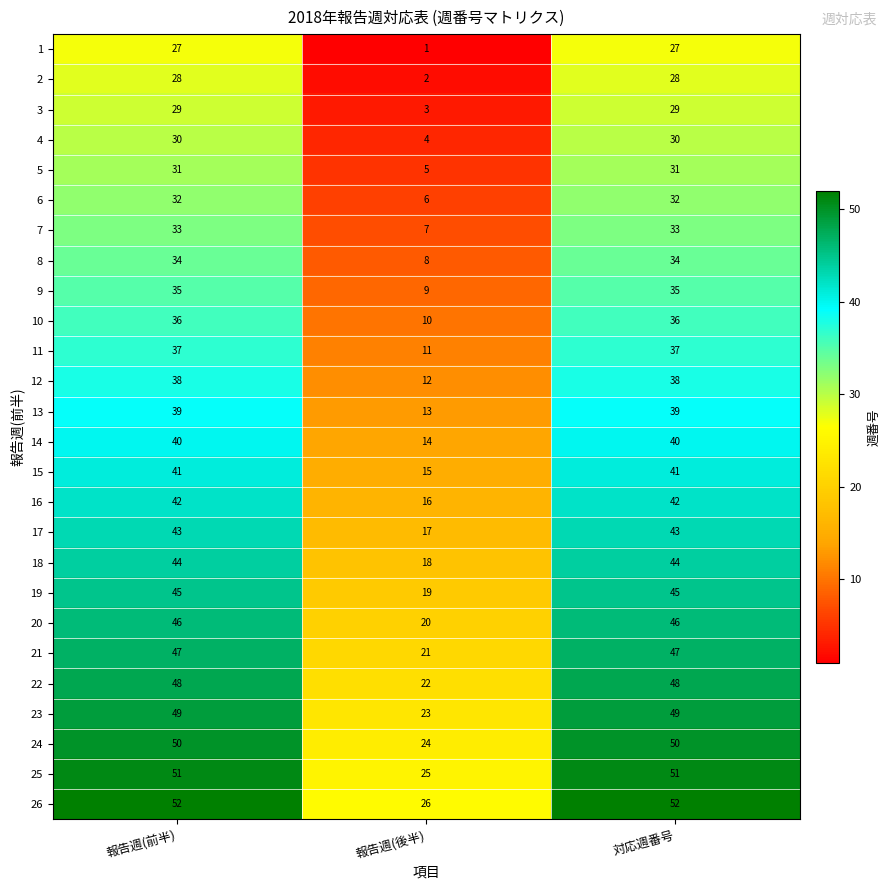

What is the approximate value of 9 at 対応週番号, to the nearest 5?

35